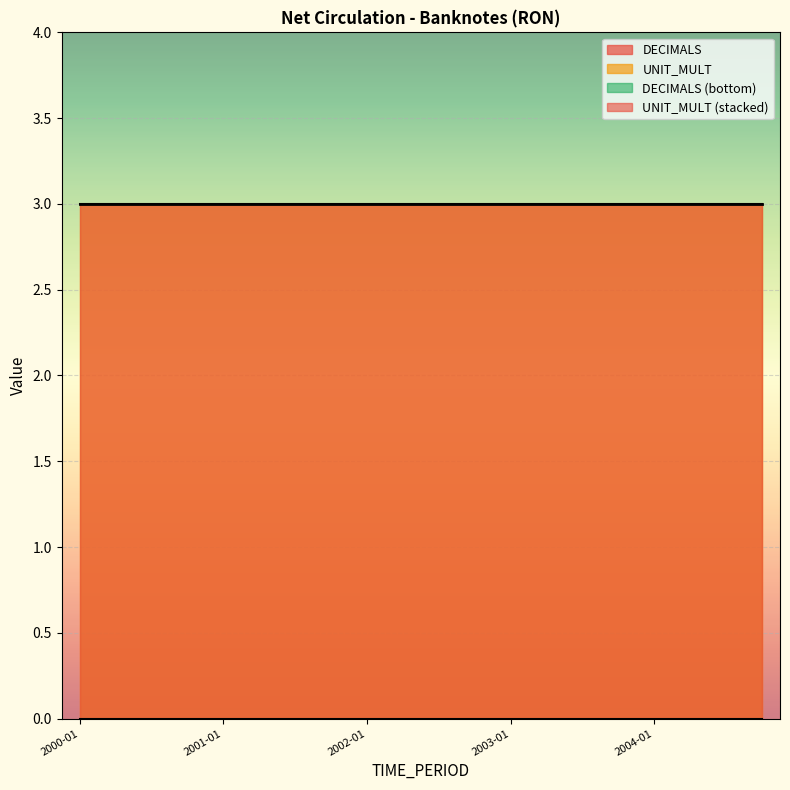

What is the total value across all series at 2004-10?

3